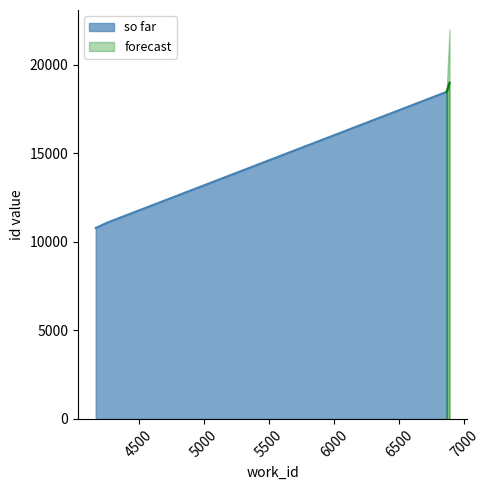

Reading right to left, list all the values displayed in this chart.

so far: 18524	18475	11087	10785
forecast_low: 19000	18475	11087	10785
forecast_high: 22000	18475	11087	10785